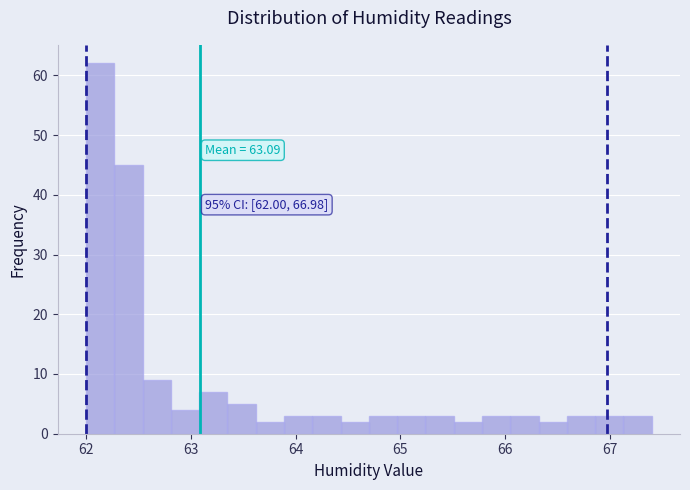

Read against the x-axis, roughly where is the centre of the tallest bar?

62.1